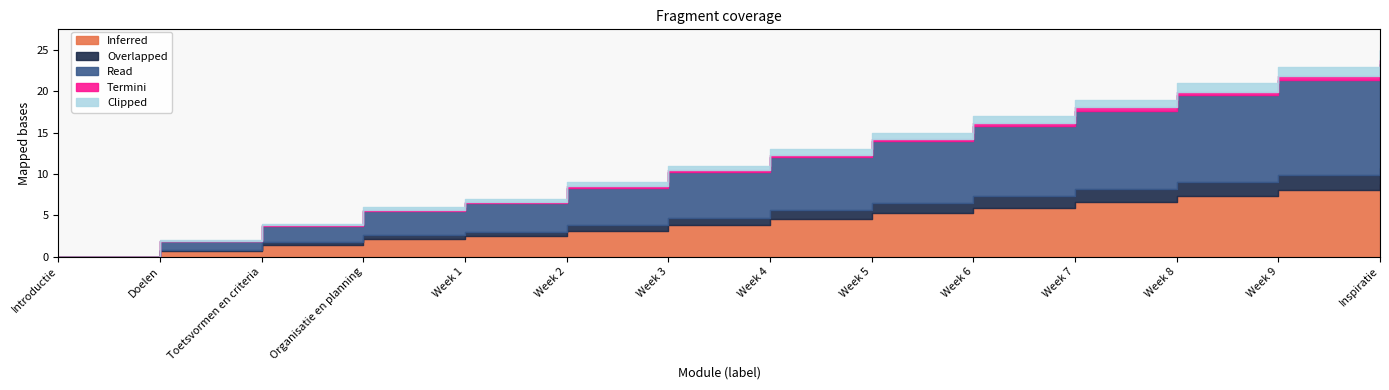

At which category does the chart reach its minimum across all series?

Introductie